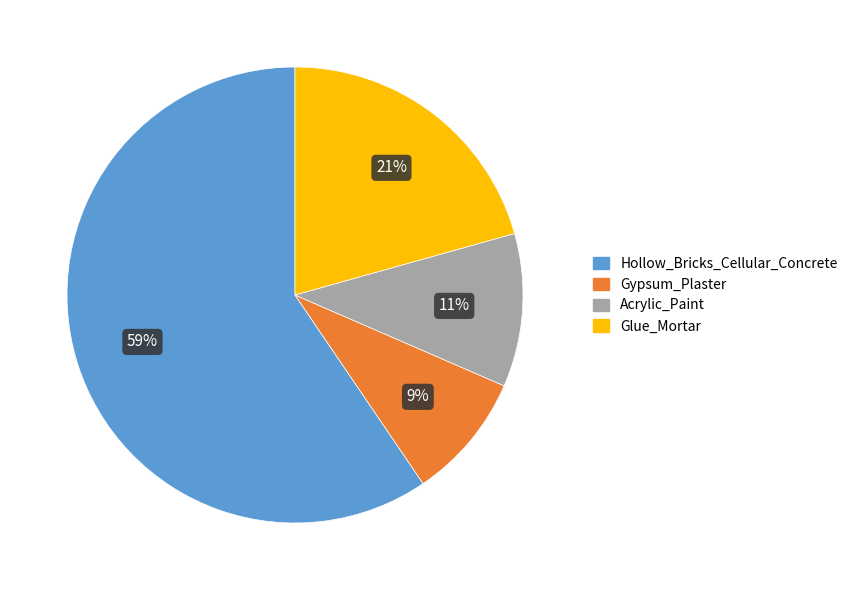

True or false: Gypsum_Plaster accounts for 9% of the total.

True